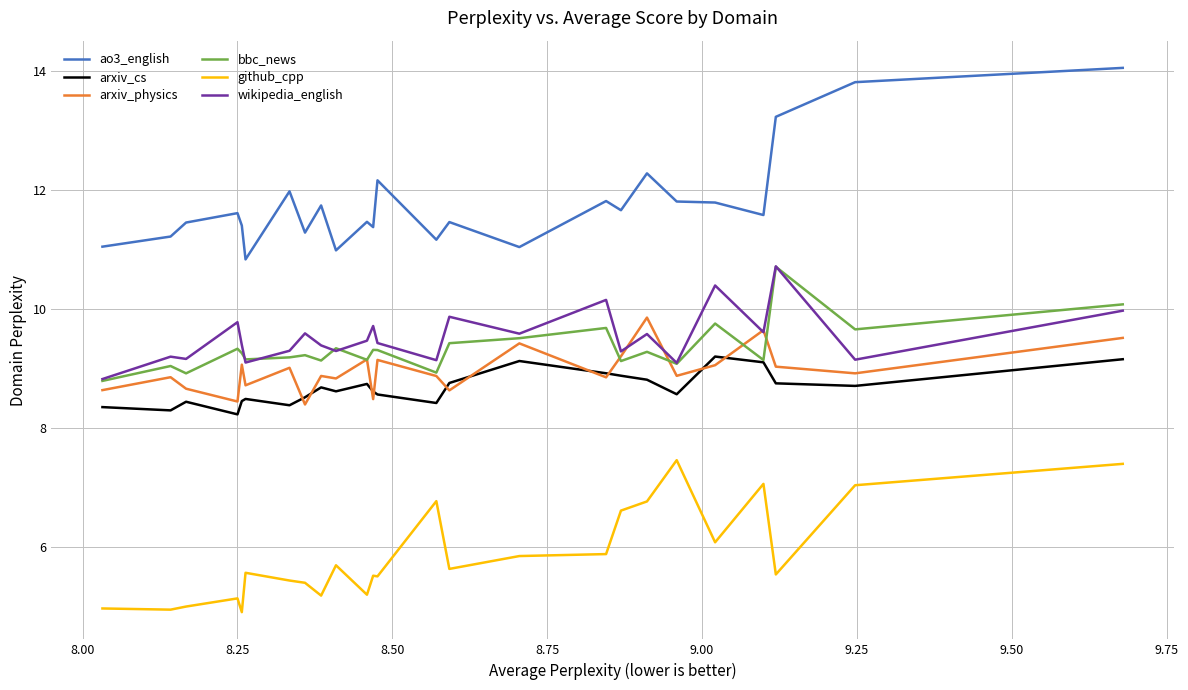

What are all the series names shown in the legend?

ao3_english, arxiv_cs, arxiv_physics, bbc_news, github_cpp, wikipedia_english